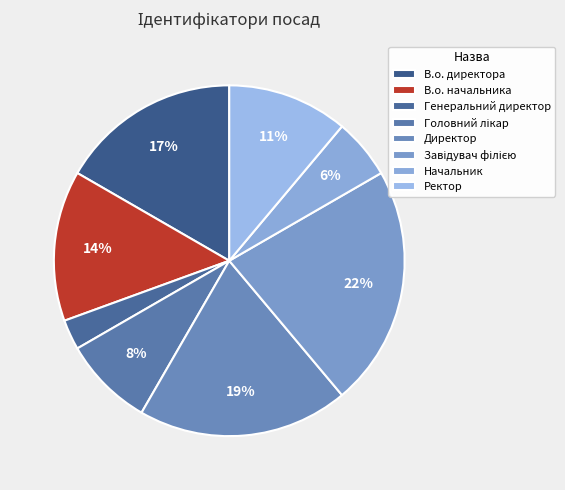

To the nearest percent, what is the average slice percentage?

12%